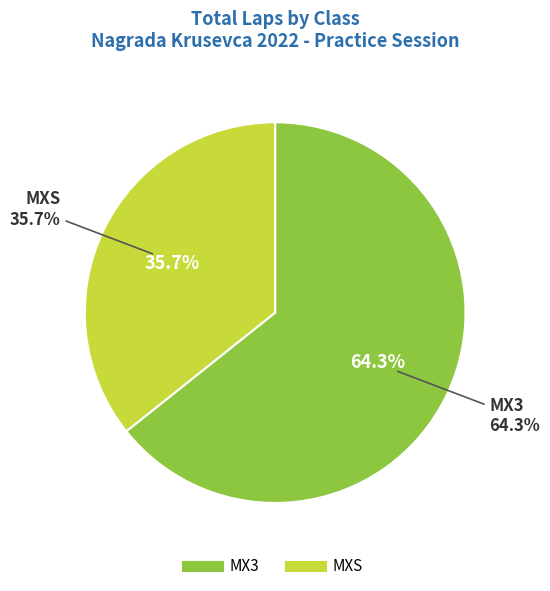

Does MXS represent more than half of the total?

No